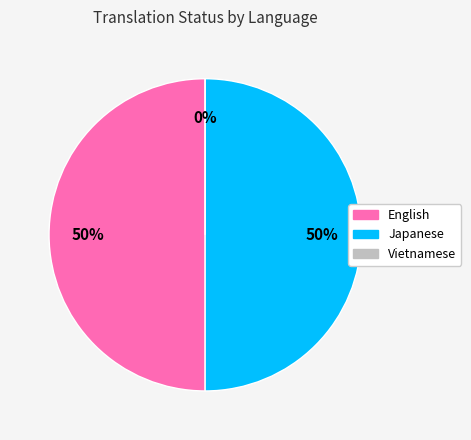

What is the change in value from Japanese to Vietnamese?

-1